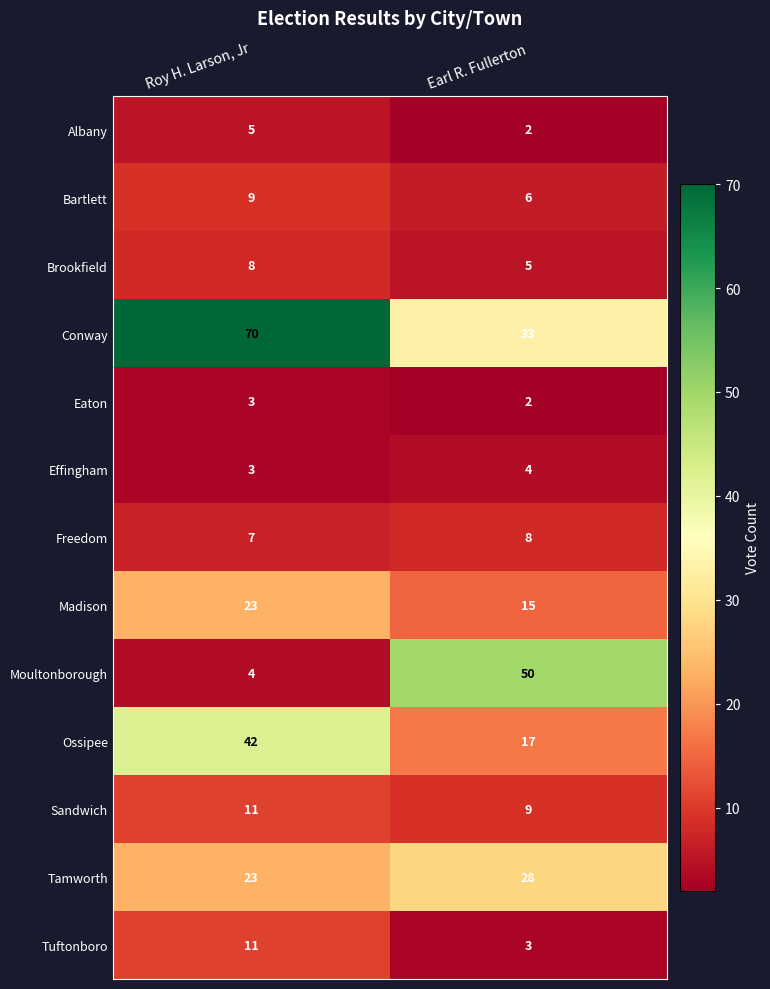

Rank the categories by Albany value from lowest to highest.

Earl R. Fullerton, Roy H. Larson, Jr